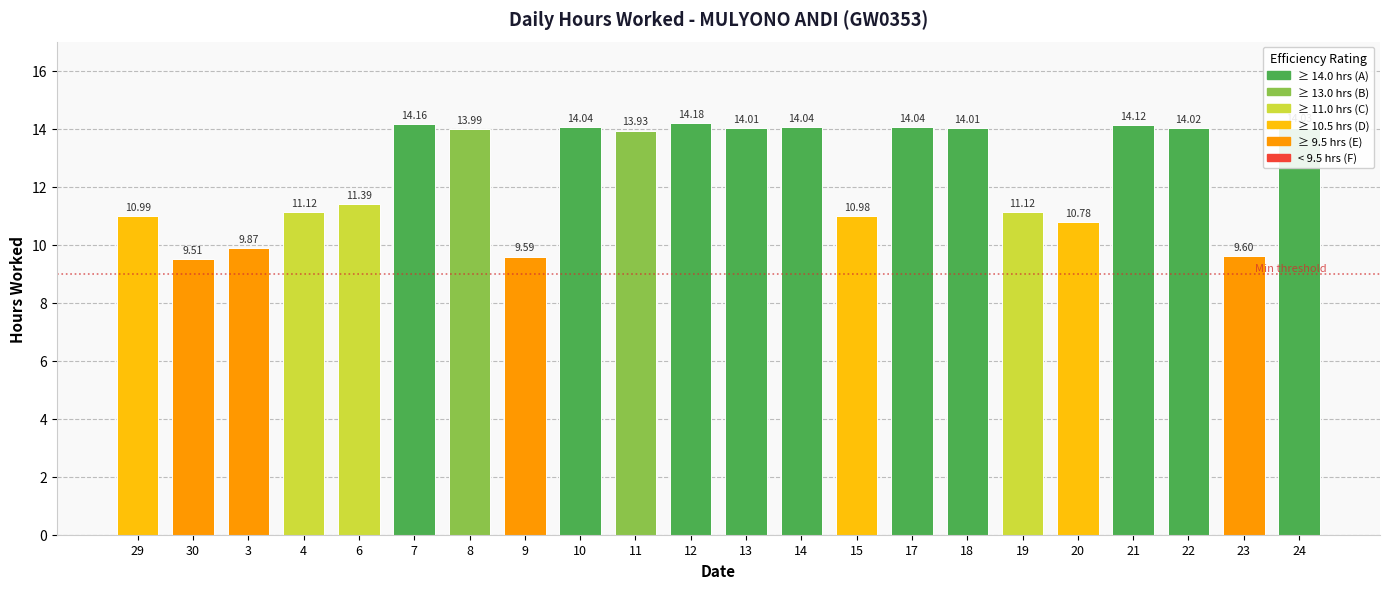

How many values exceed 13?

12